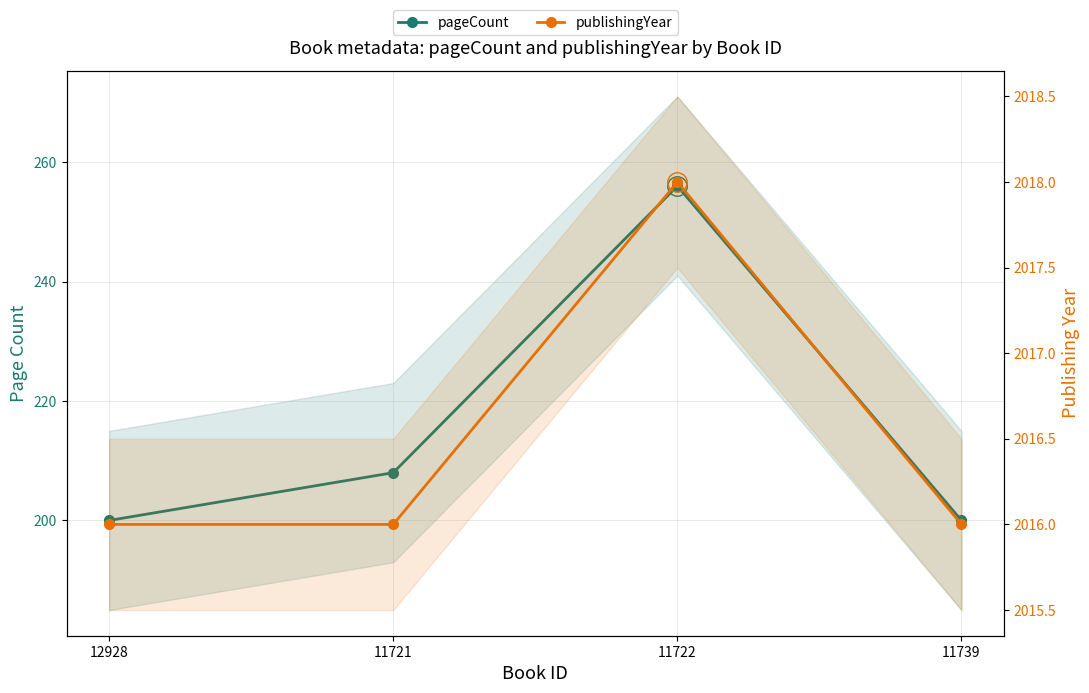

Reading left to right, extract all data points from this chart.

pageCount: 12928=200	11721=208	11722=256	11739=200
publishingYear: 12928=2016	11721=2016	11722=2018	11739=2016